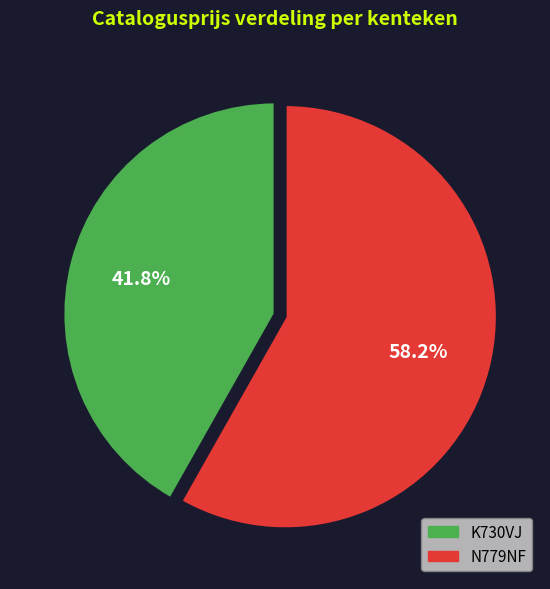

Which category has the smallest portion of the pie?

K730VJ